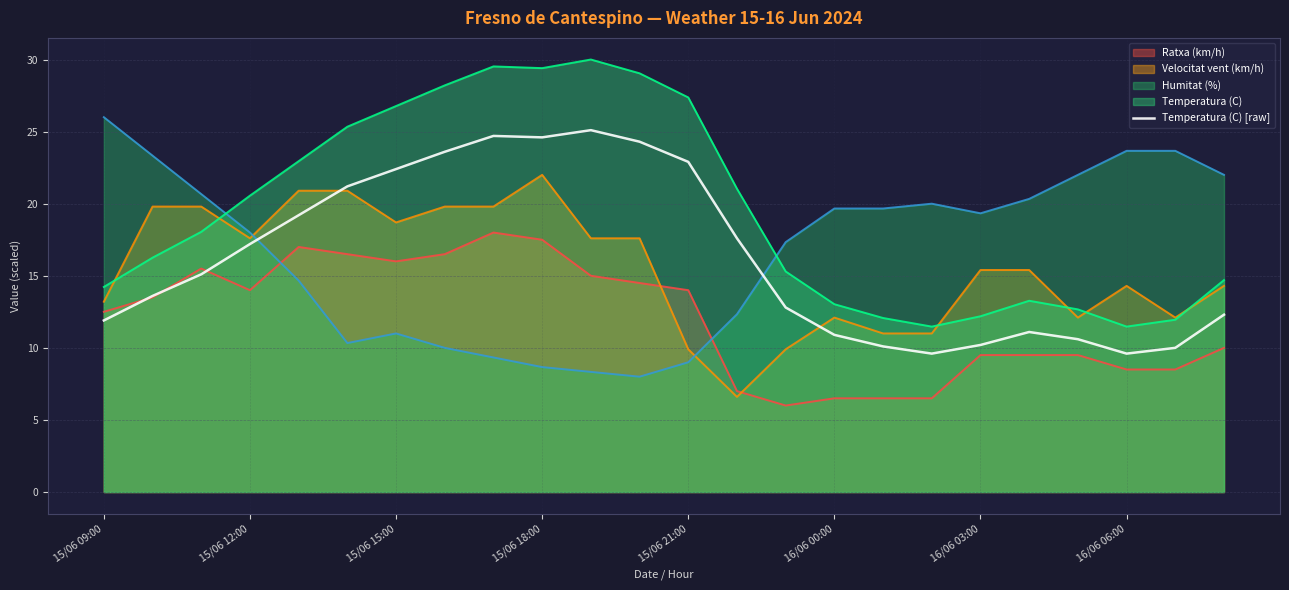

Reading left to right, extract all data points from this chart.

11.9	13.6	15.1	17.2	19.2	21.2	22.4	23.6	24.7	24.6	25.1	24.3	22.9	17.6	12.8	10.9	10.1	9.6	10.2	11.1	10.6	9.6	10.0	12.3